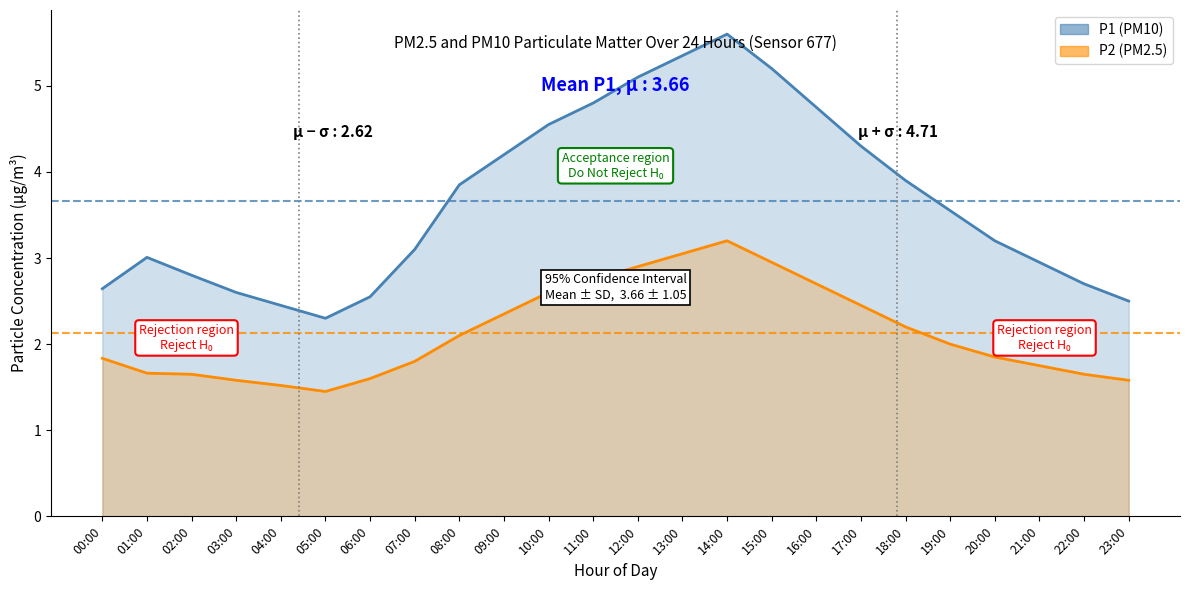

What is the difference between the second highest and second lowest values in the P2 (PM2.5) series?

1.5